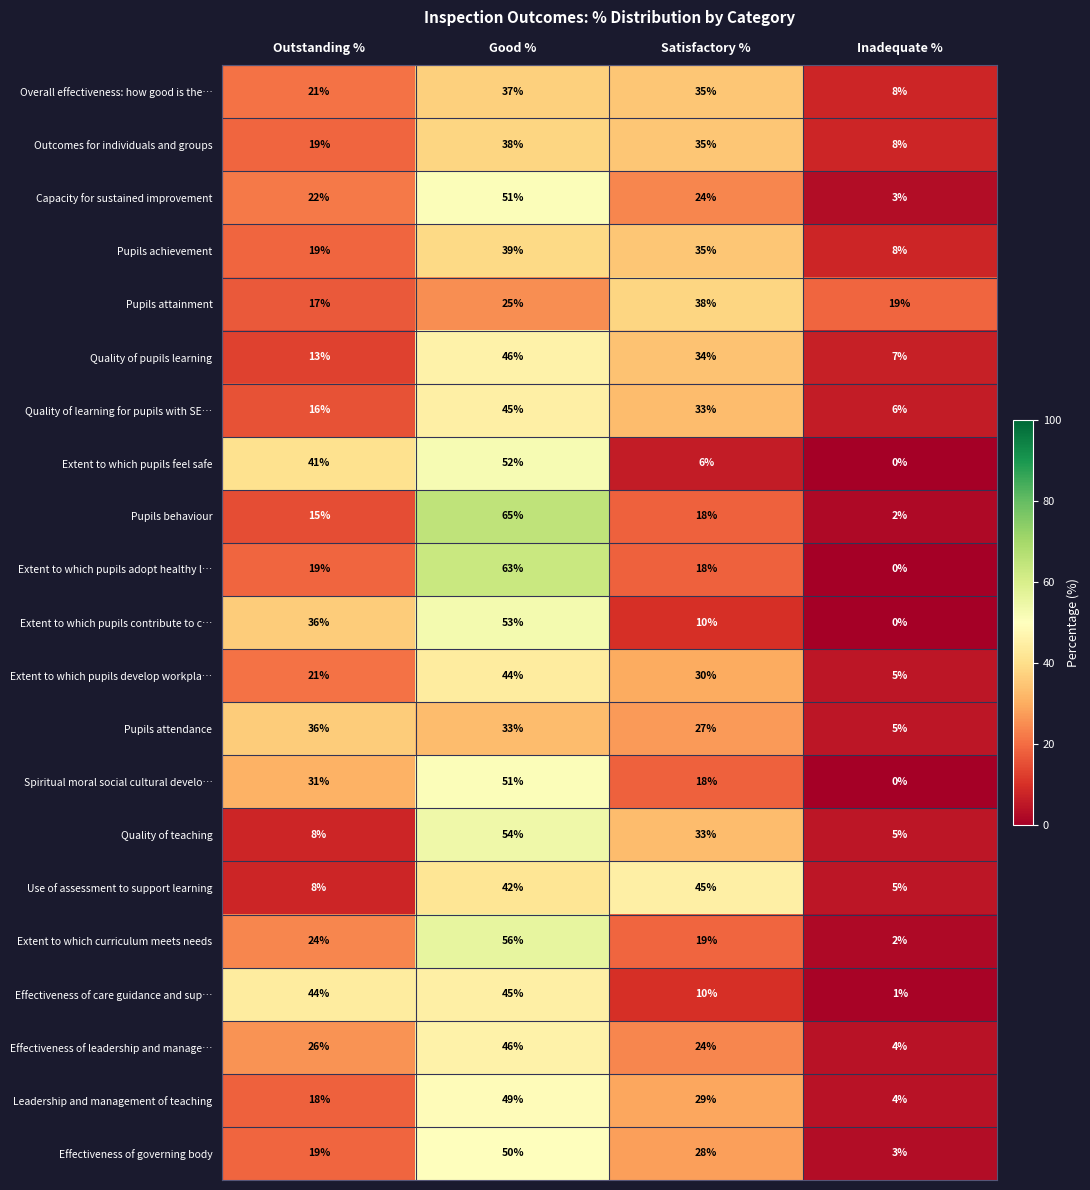

At which label does Leadership and management of teaching first exceed 29?

Good %